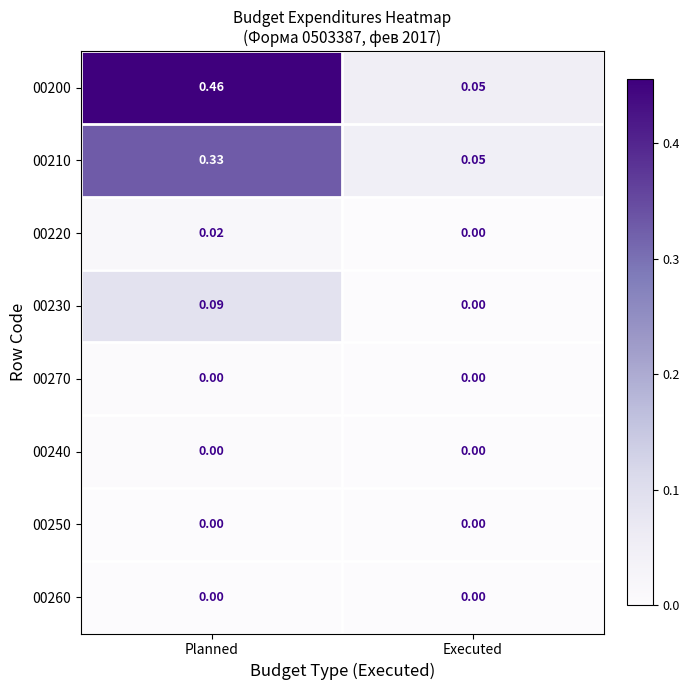

At which label does 00210 reach its minimum?

Executed